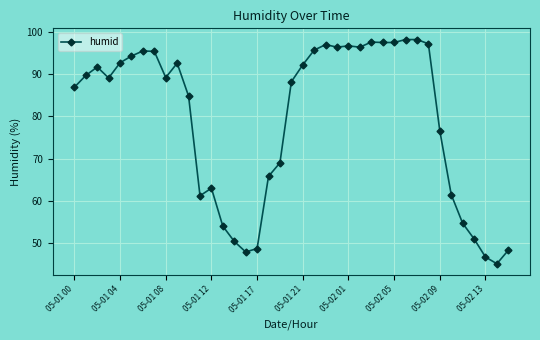

How many categories are shown in the chart?

39